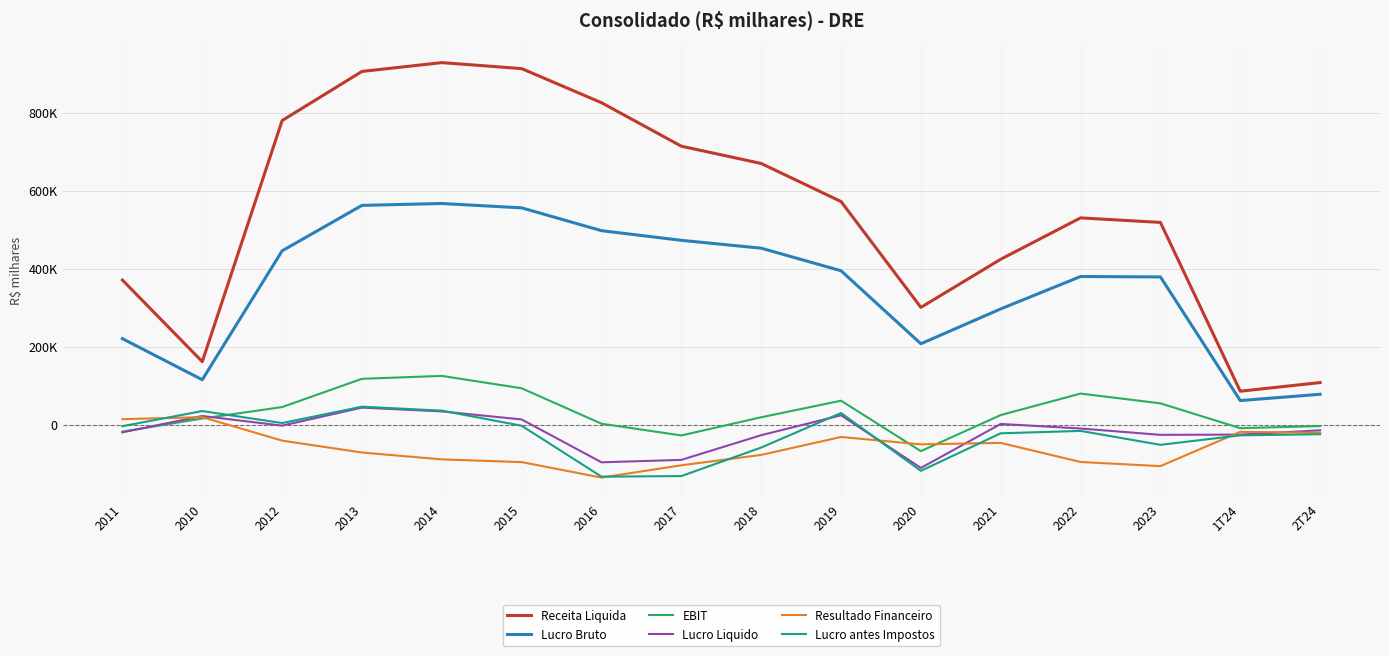

What are all the series names shown in the legend?

Receita Liquida, Lucro Bruto, EBIT, Lucro Liquido, Resultado Financeiro, Lucro antes Impostos